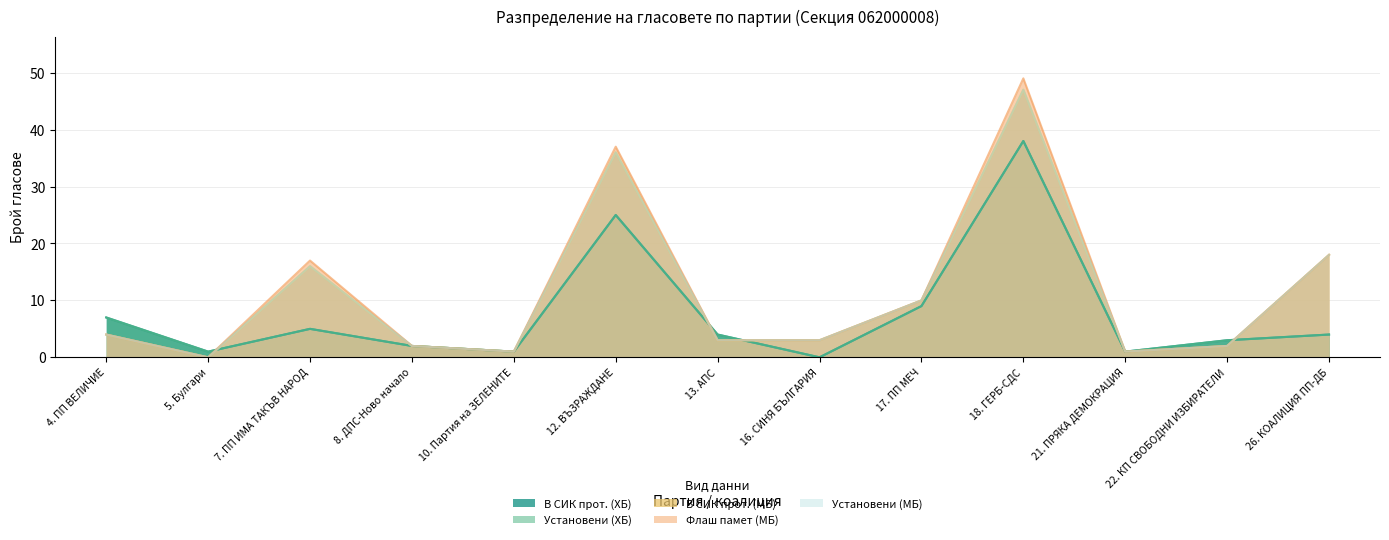

The value of Установени (МБ) at 8. ДПС-Ново начало is 2. True or false?

True